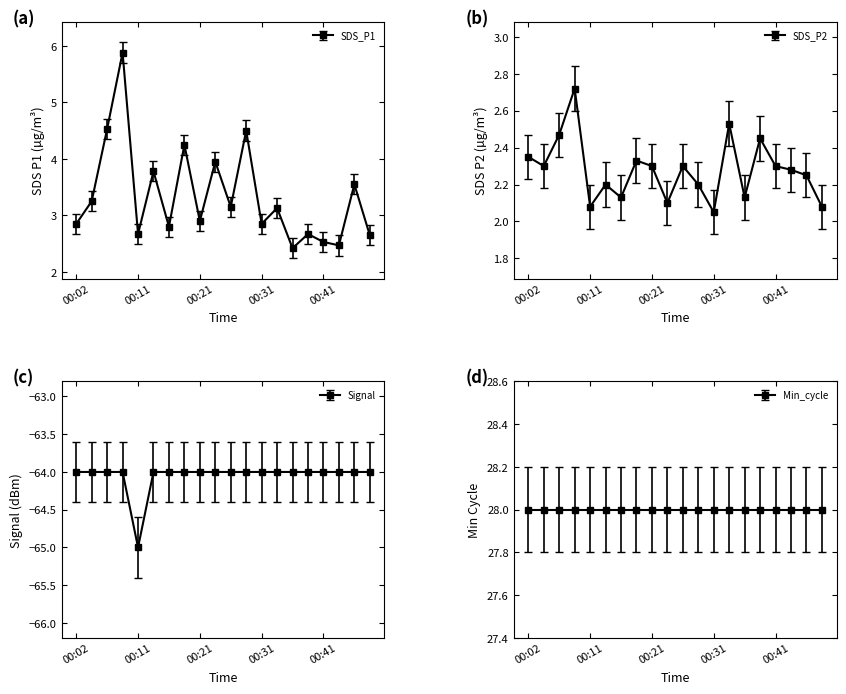

Which series has the largest total across all categories?

SDS_P1